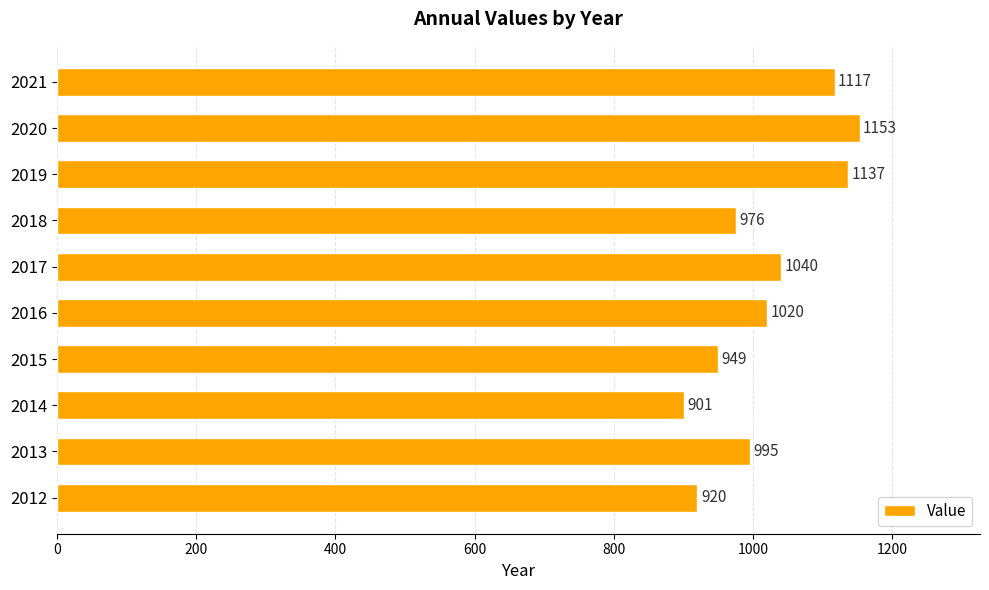

What is the maximum value shown in the chart?

1153